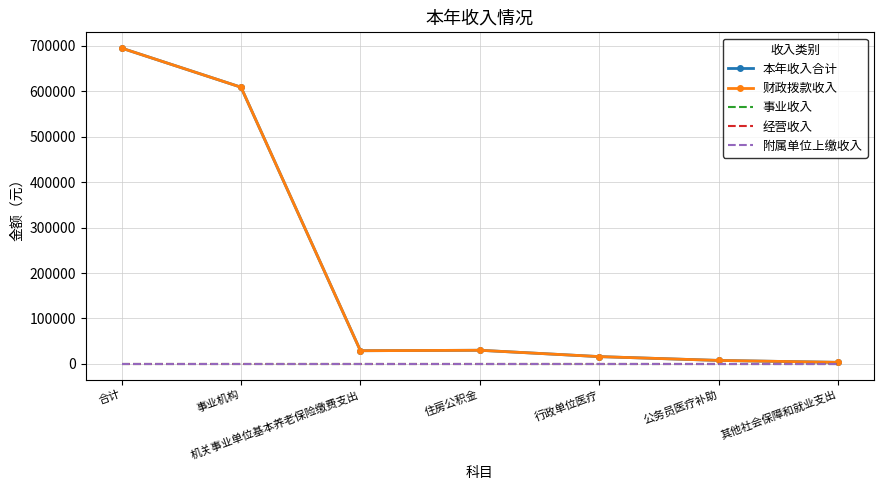

Which series changed the most between 事业机构 and 住房公积金?

本年收入合计